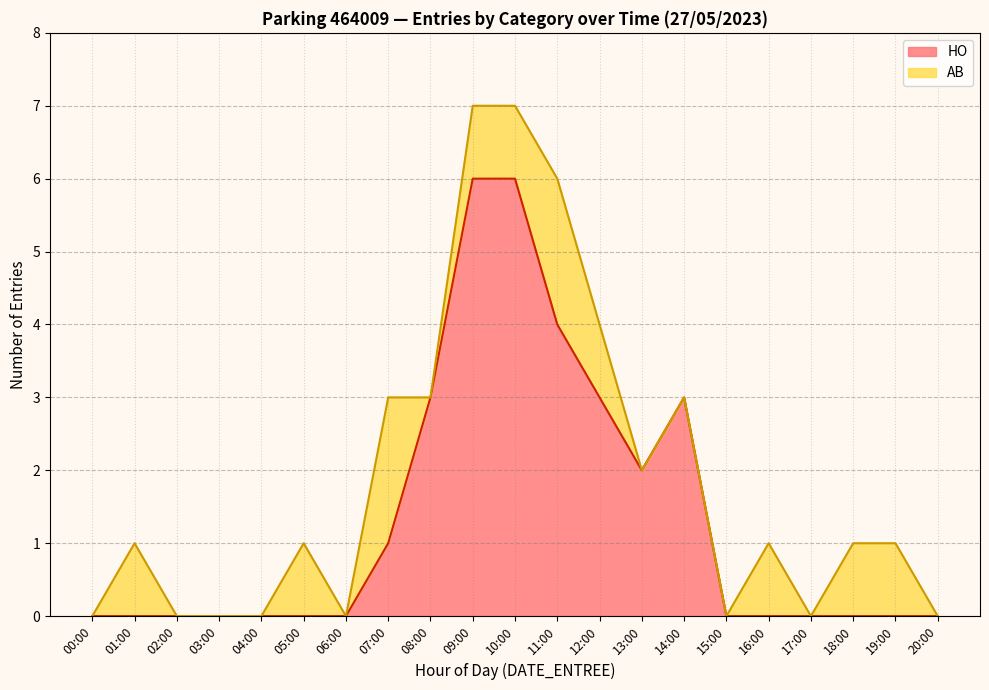

The value of HO at 18:00 is -4. True or false?

False